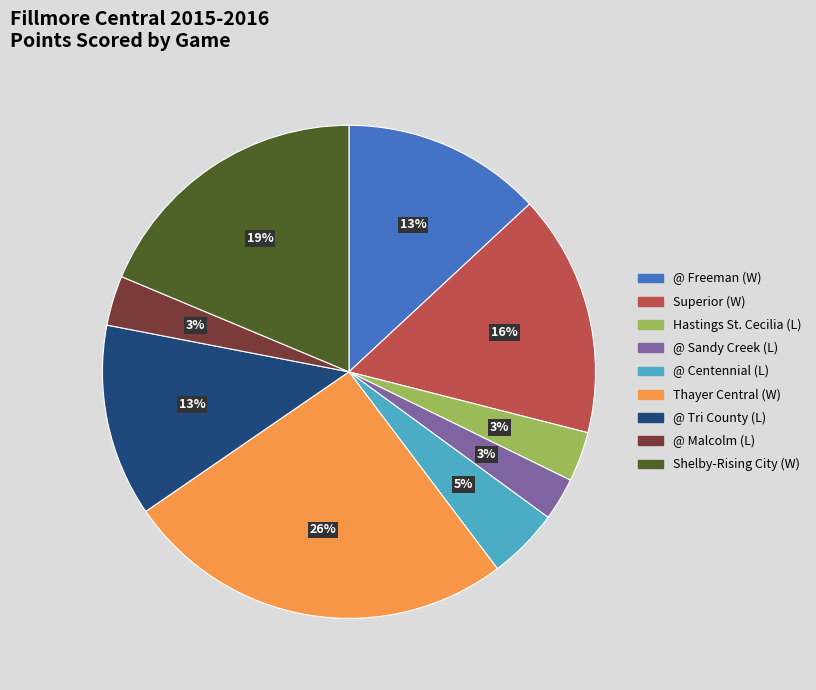

Combined, do @ Malcolm (L) and @ Tri County (L) account for over 50%?

No